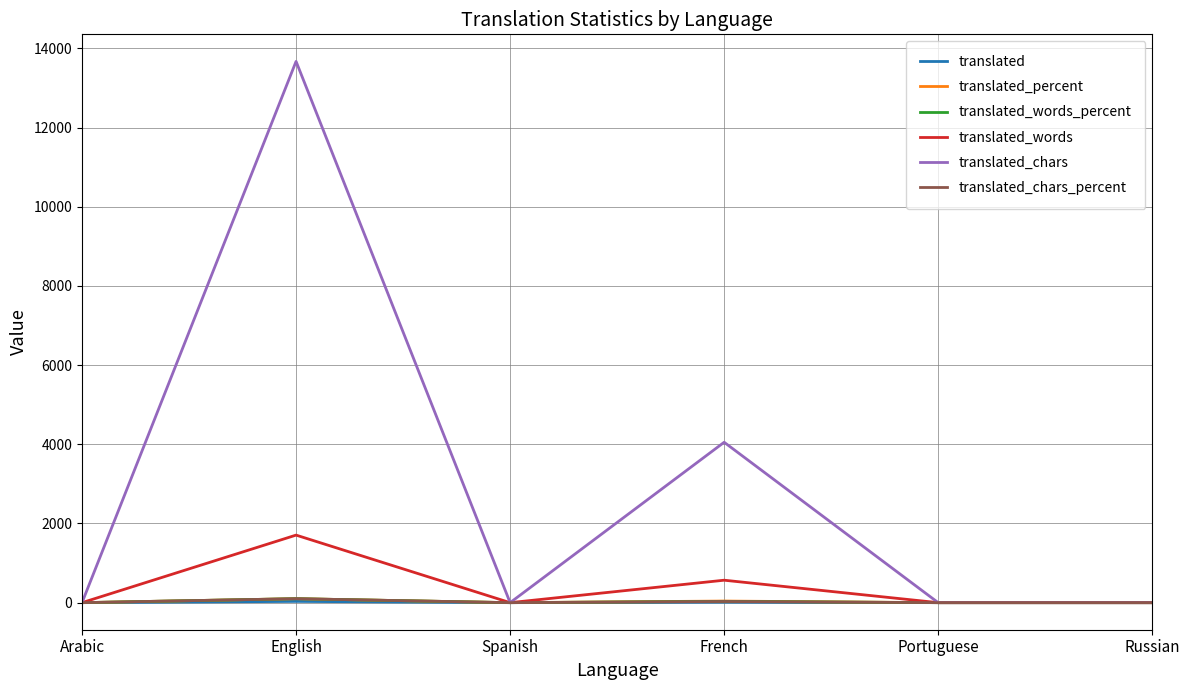

At which category is the sum across all series the highest?

English